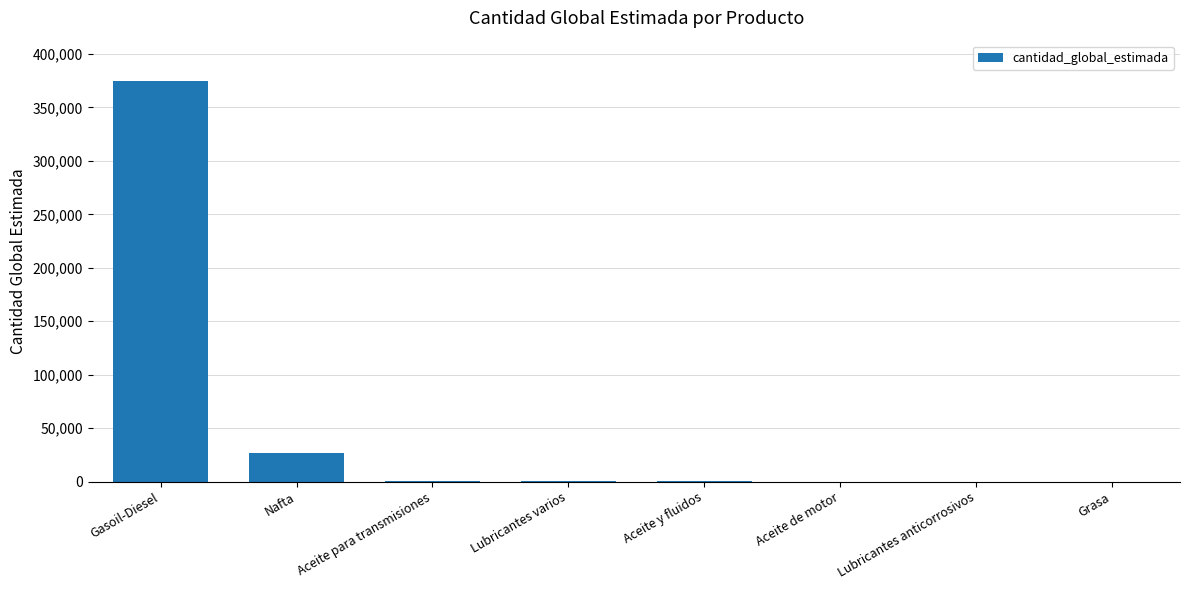

What is the difference between the values at Nafta and Aceite y fluidos?

26540